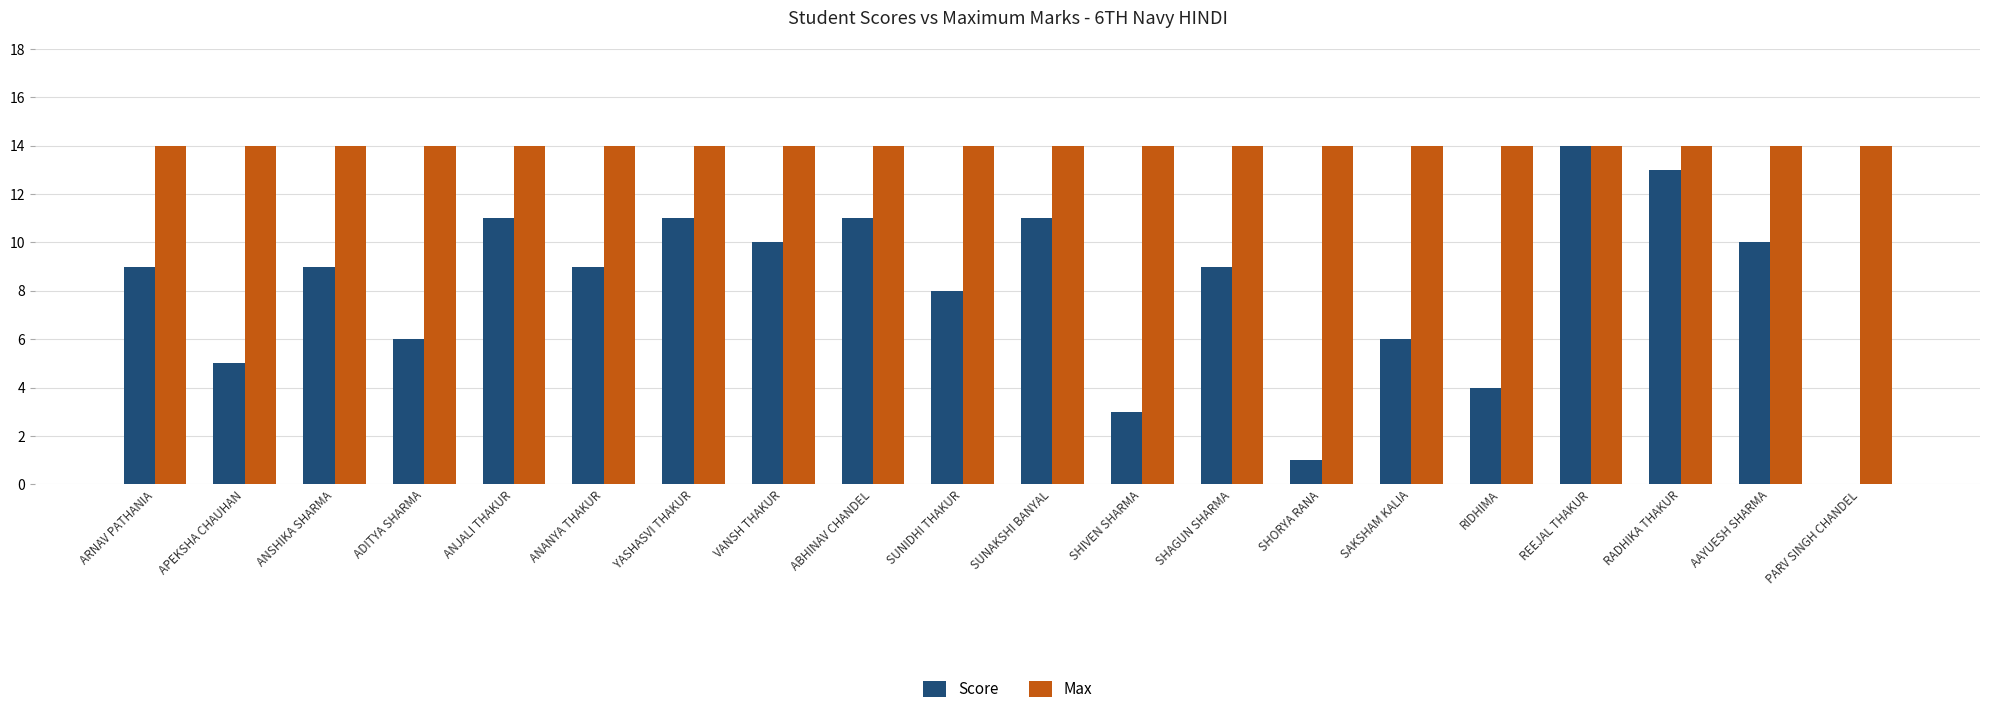

Are the bars horizontal?

No